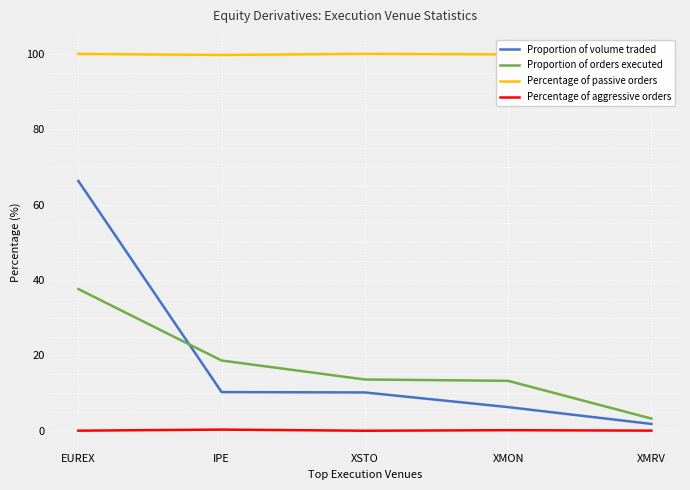

What position from the left is IPE?

2